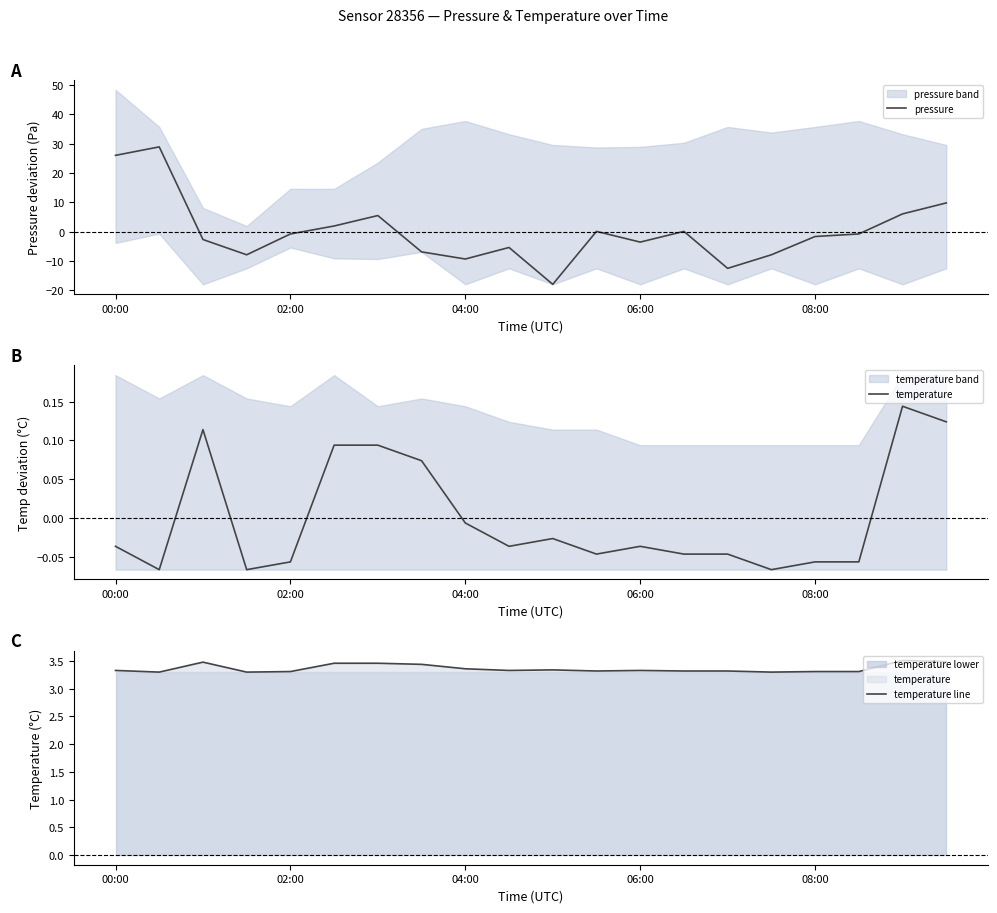

How many negative values does the pressure series have?

12